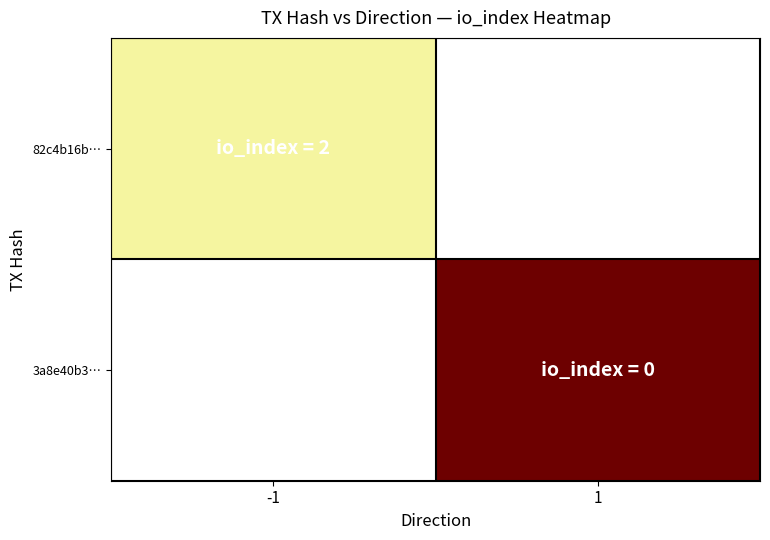

Is the value of 82c4b16b… at -1 greater than the value of 3a8e40b3… at -1?

No